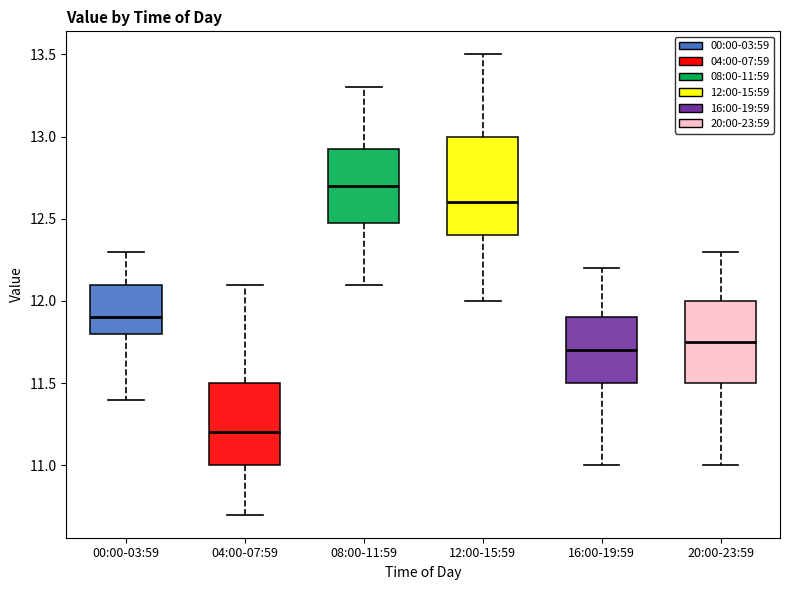

Which box has the highest median line?

08:00-11:59